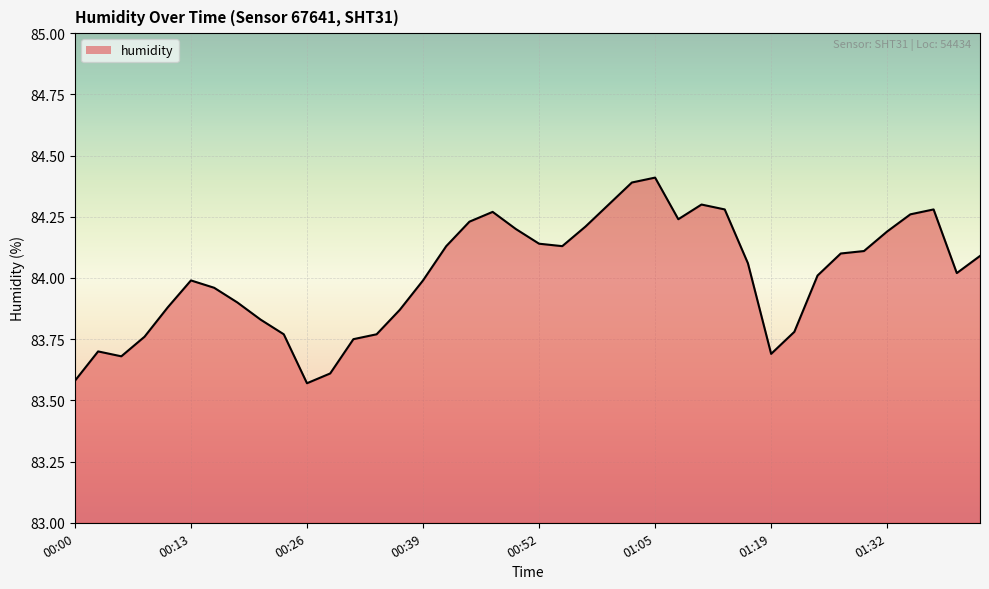

What is the difference between the second highest and second lowest values?

0.8